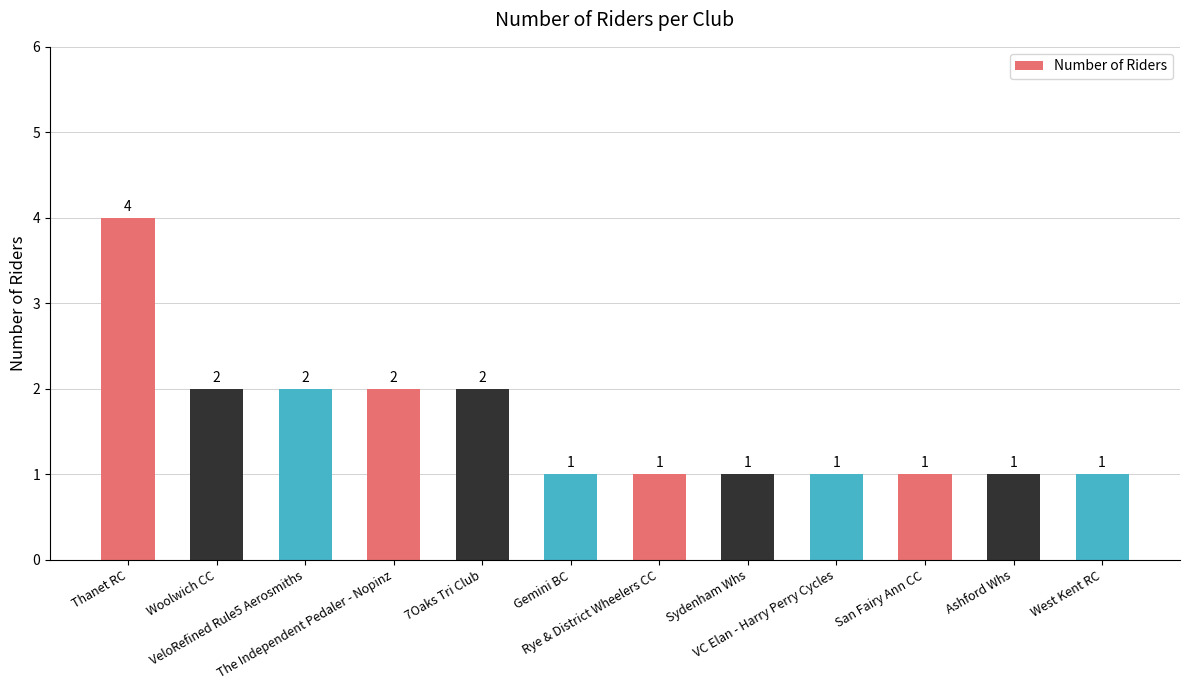

What is the average value?

2